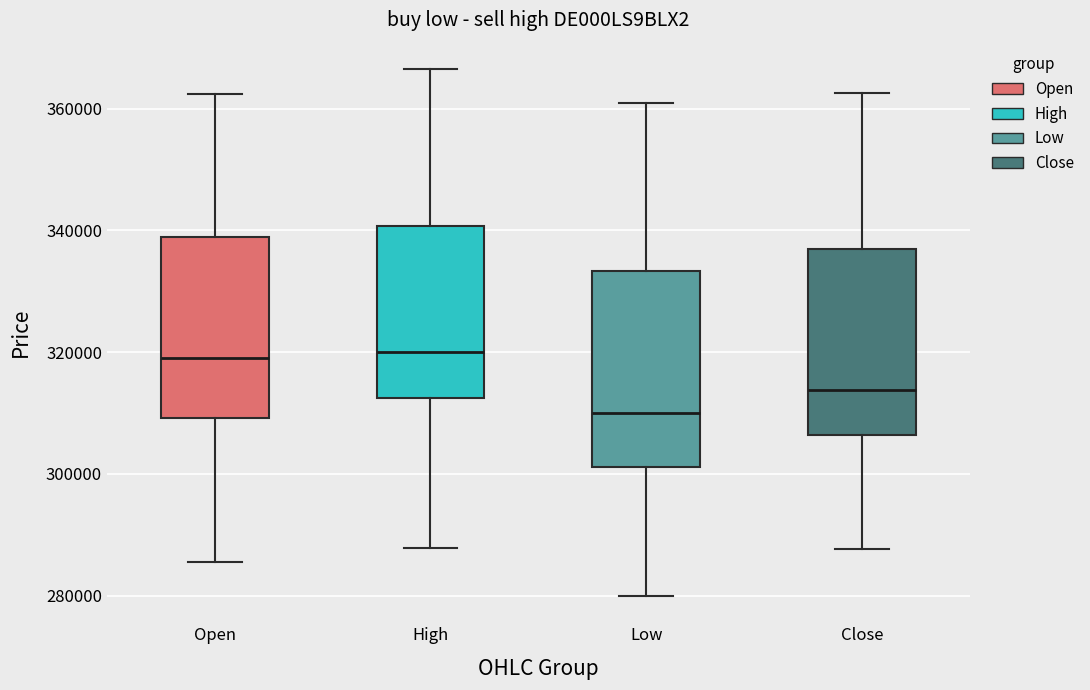

Which box's median line is the lowest?

Low